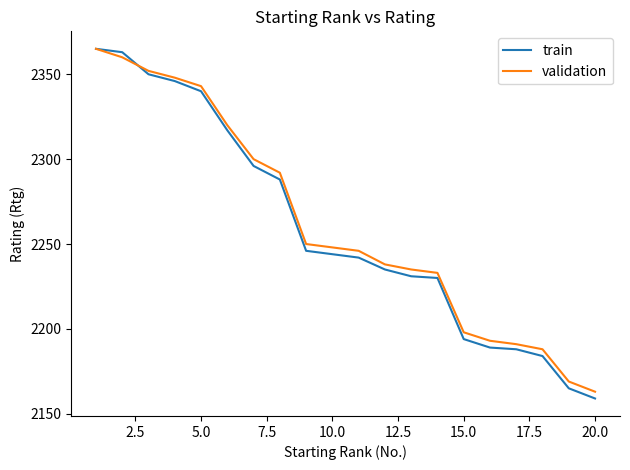

Which series has the widest spread of values?

train